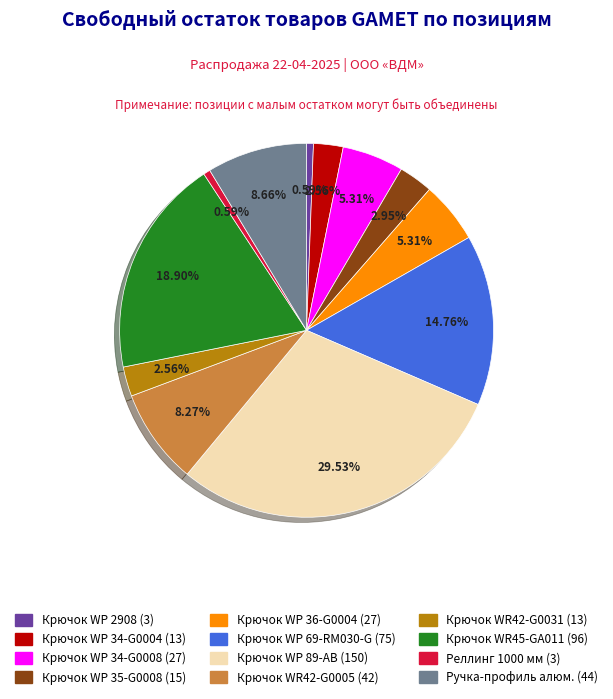

Does any single category account for the majority?

No